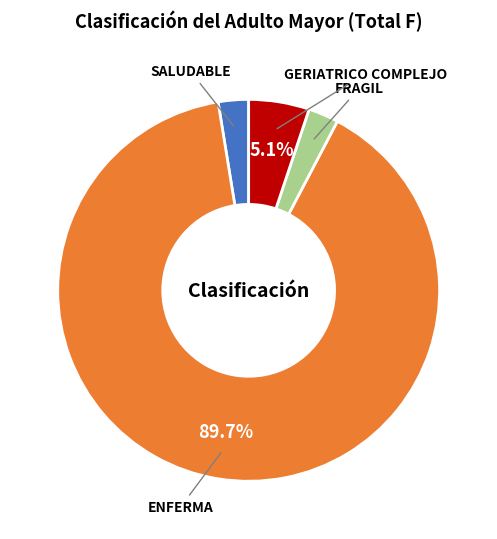

Does any single category account for the majority?

Yes